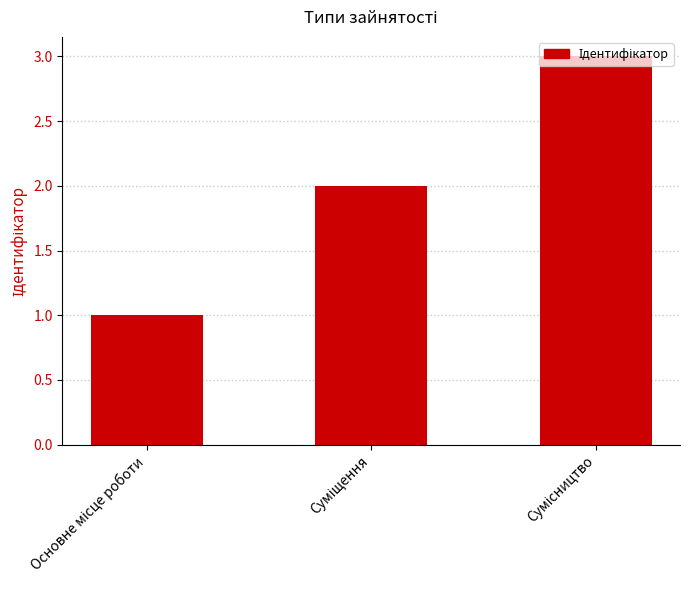

How many bars are there in total?

3